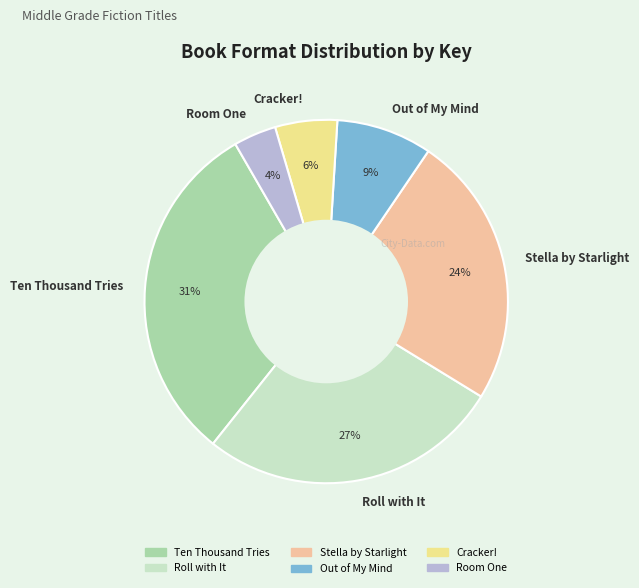

Count the number of slices in the pie.

6